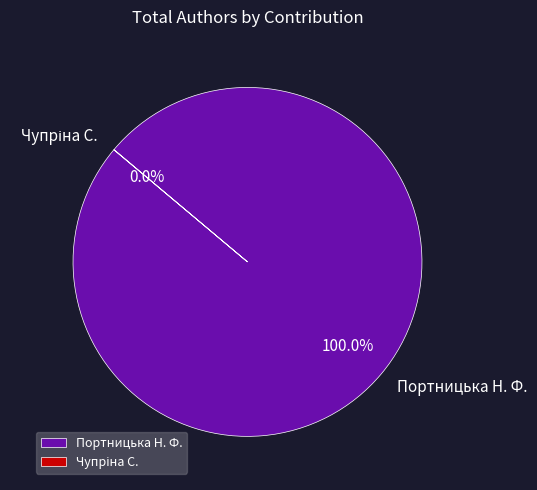

Does any single category account for the majority?

Yes